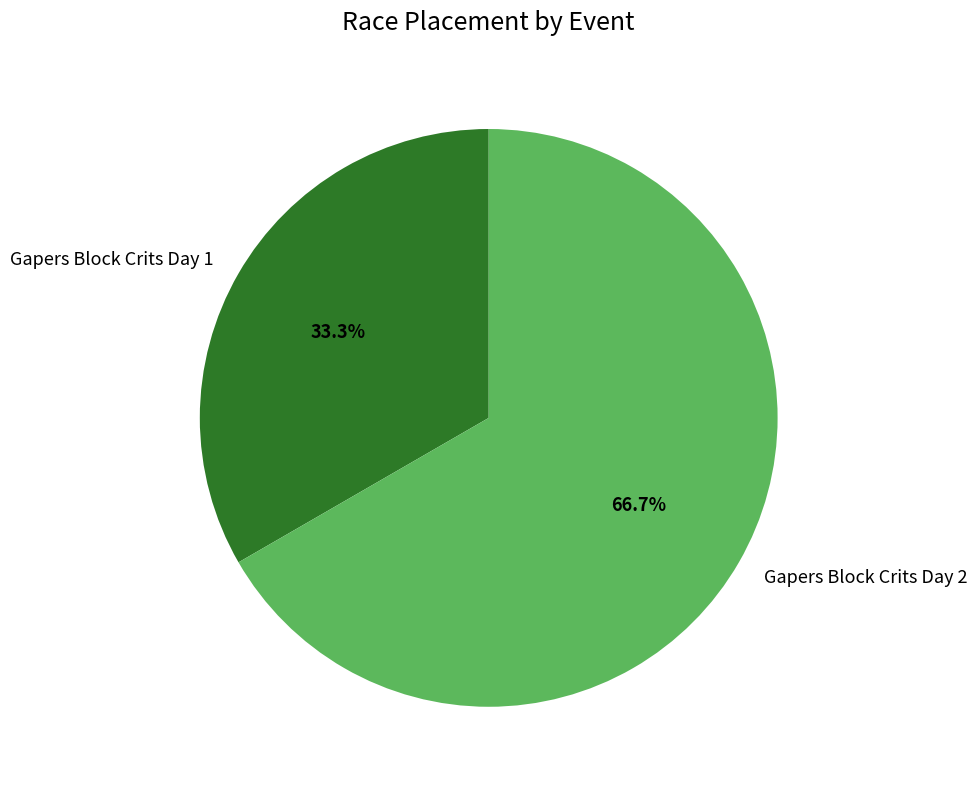

To the nearest percent, what portion does Gapers Block Crits Day 1 represent?

33%